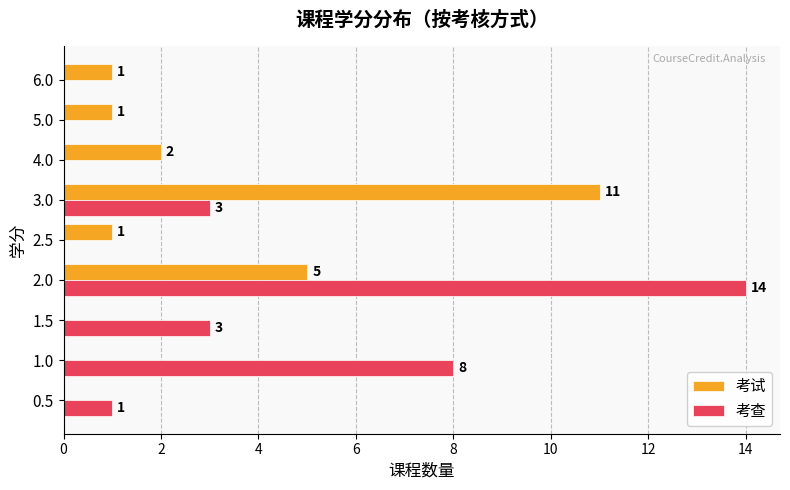

What are all the series names shown in the legend?

考试, 考查